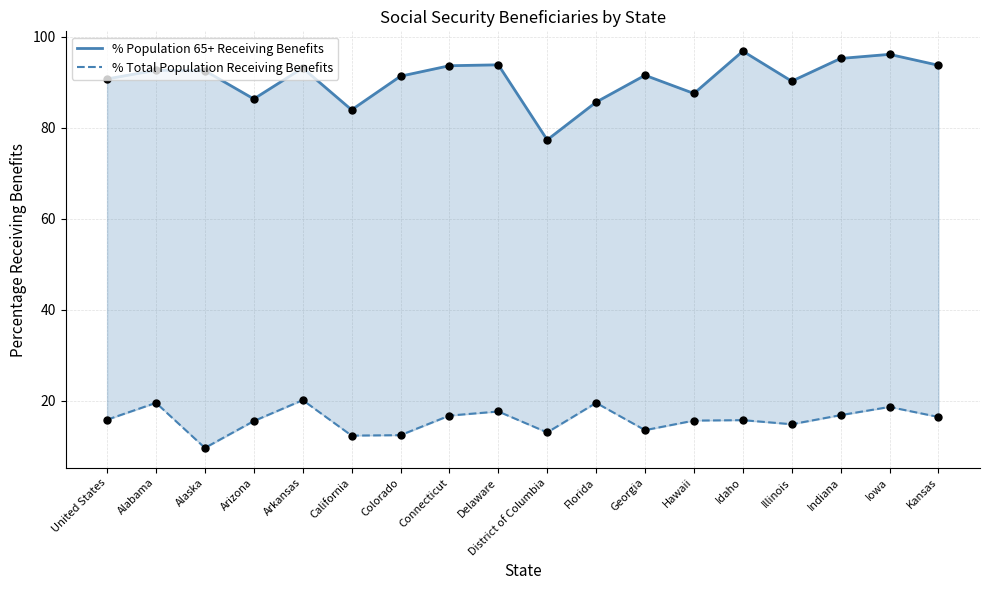

At which category is the sum across all series the highest?

Iowa